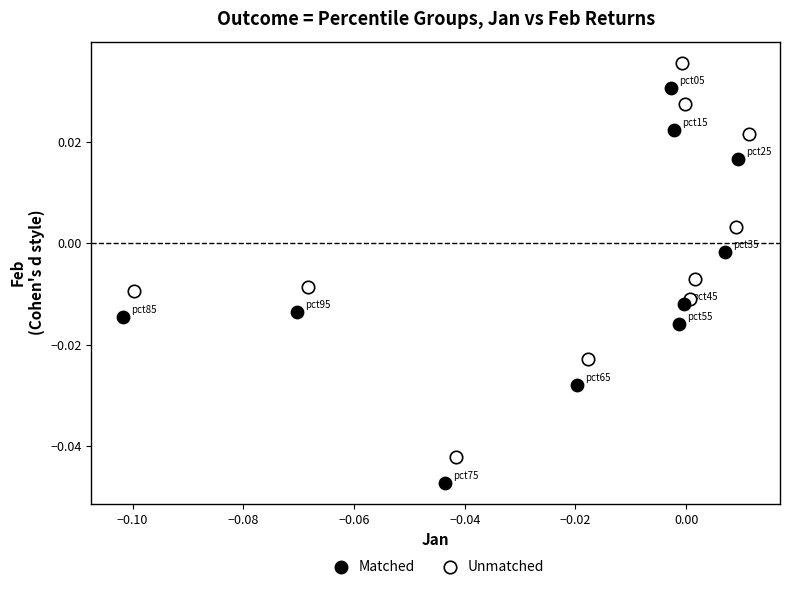

Which series contains the lowest Y value?

Matched